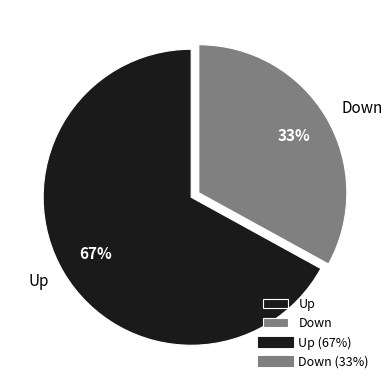

What percentage is the Down slice, to the nearest percent?

33%